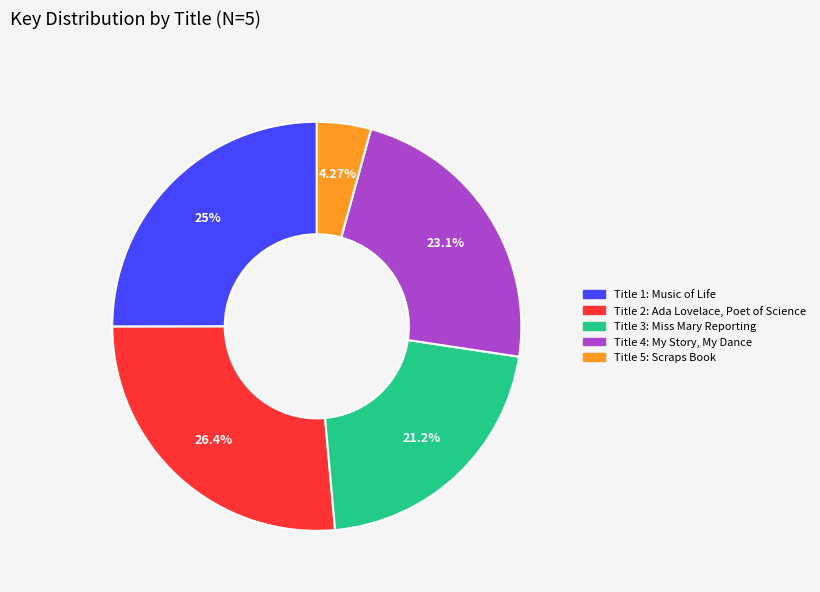

Is there a majority slice in this chart?

No